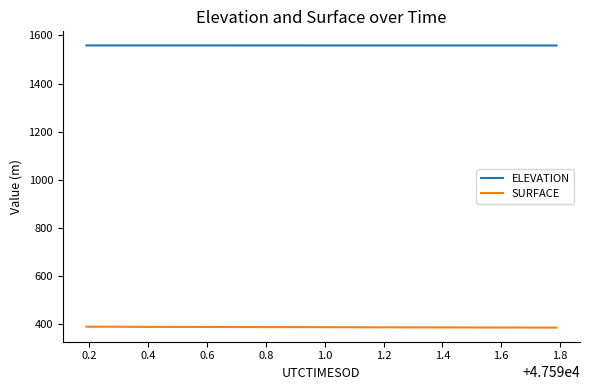

Rank the series by their average value, from lowest to highest.

SURFACE, ELEVATION